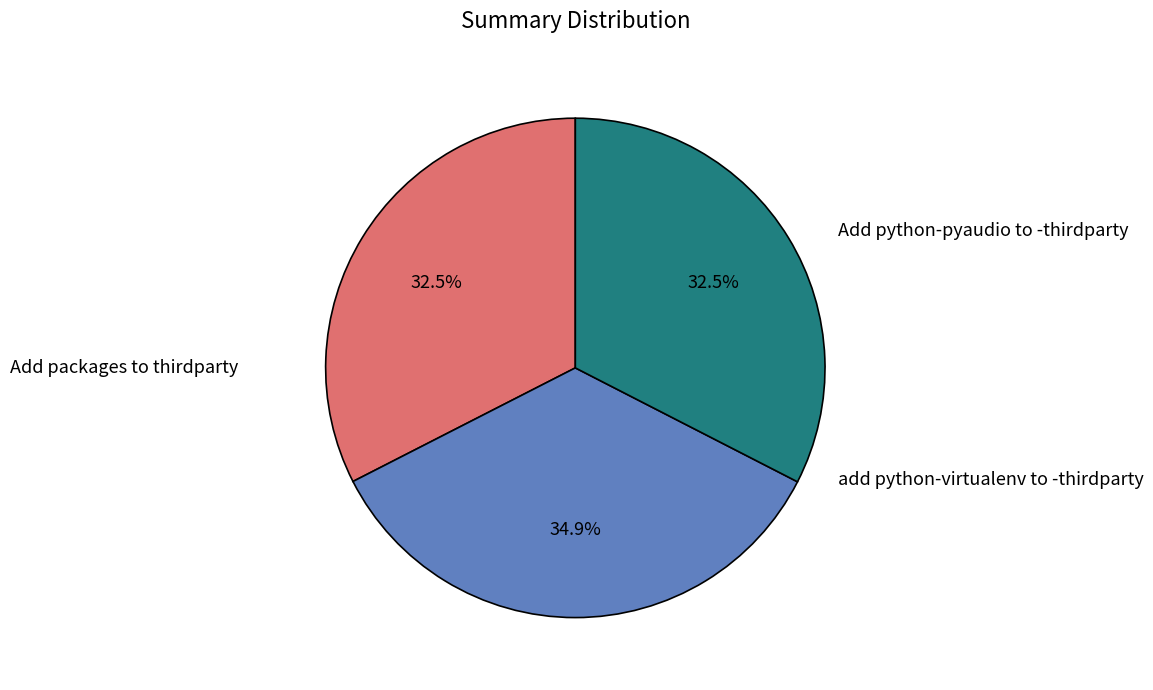

True or false: Add packages to thirdparty accounts for 33% of the total.

True